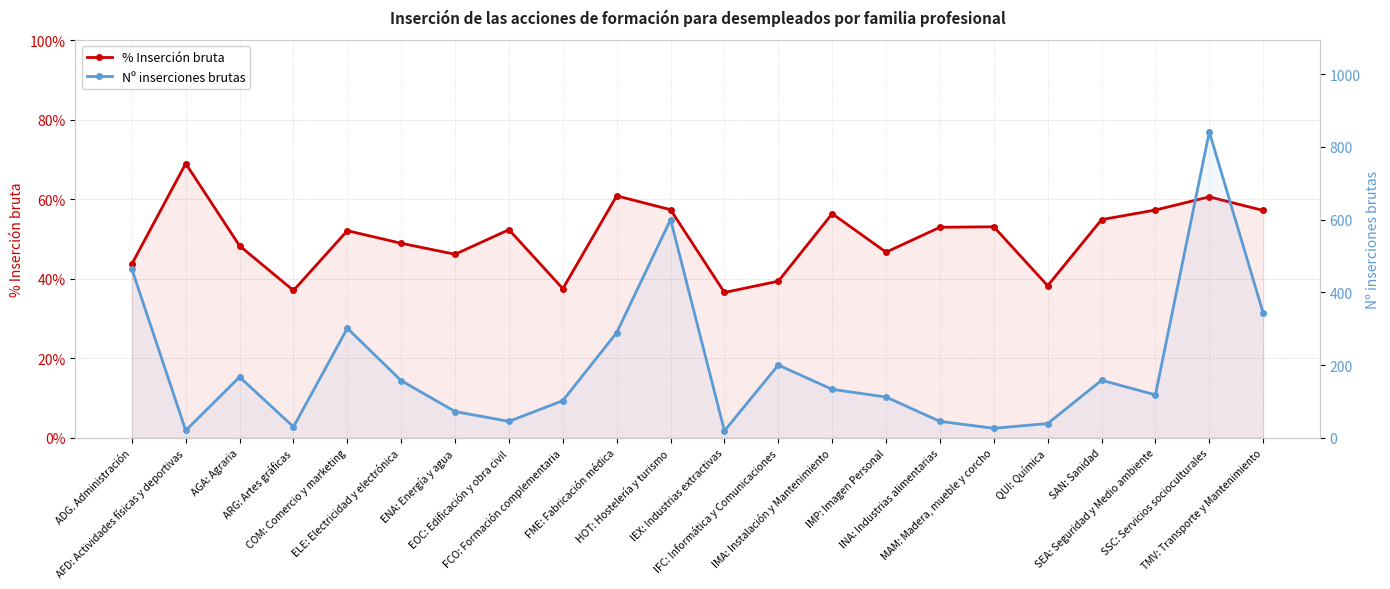

Is the value of Nº inserciones brutas at FME: Fabricación médica greater than the value of % Inserción bruta at FCO: Formación complementaria?

Yes